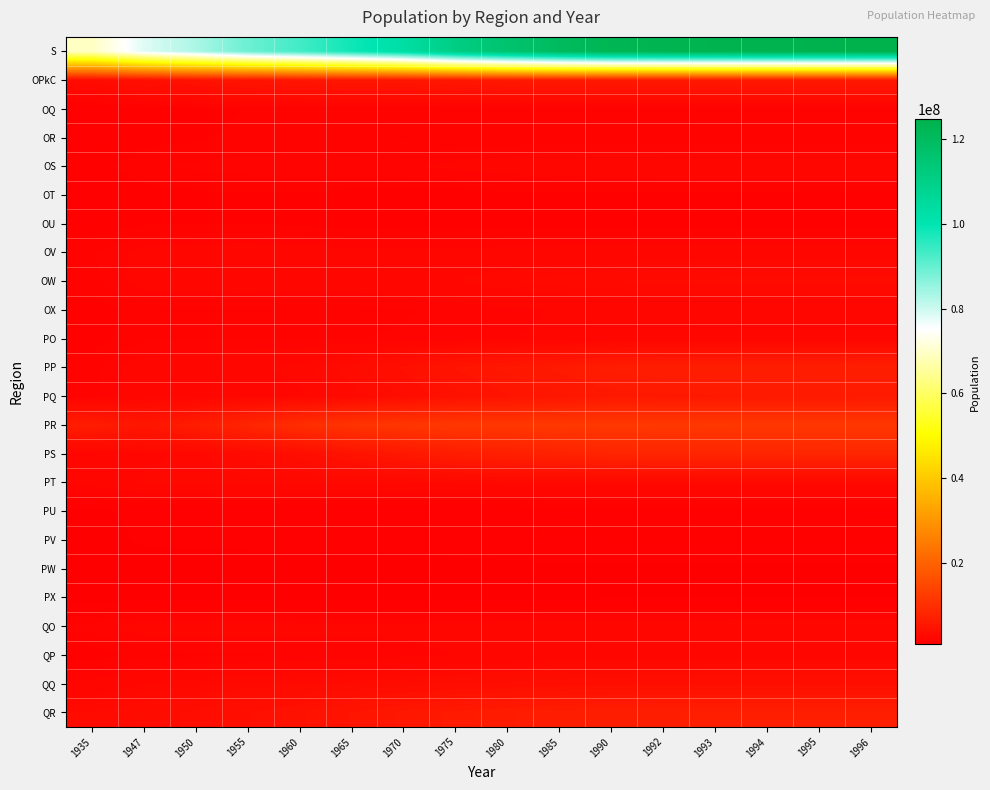

Which has a higher value, 1960 or 1994?

1994